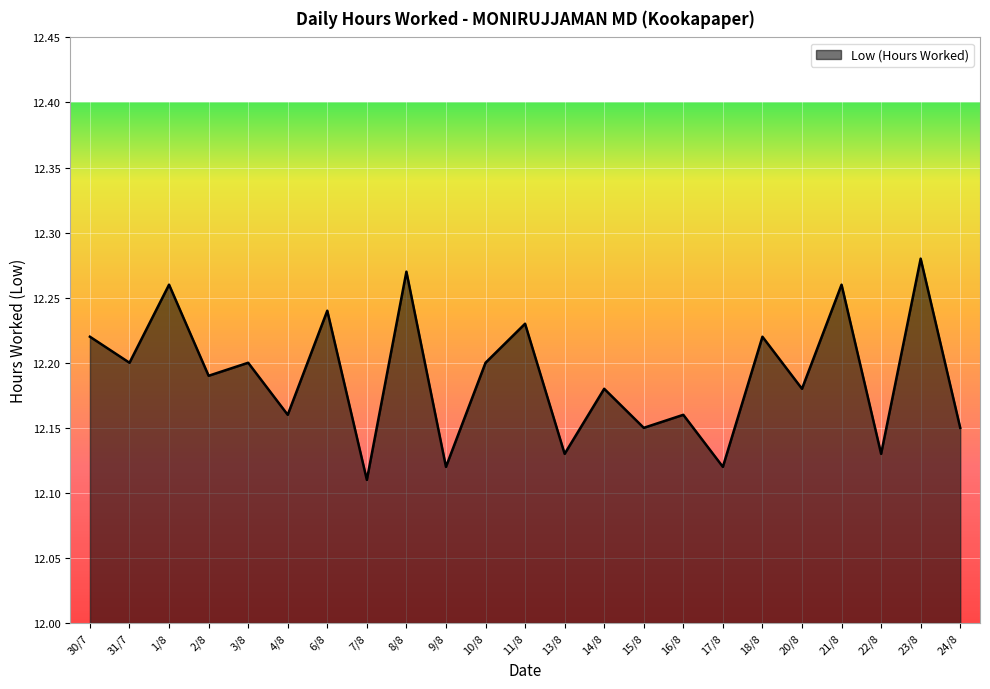

The value at 10/8 is 5.1. True or false?

False